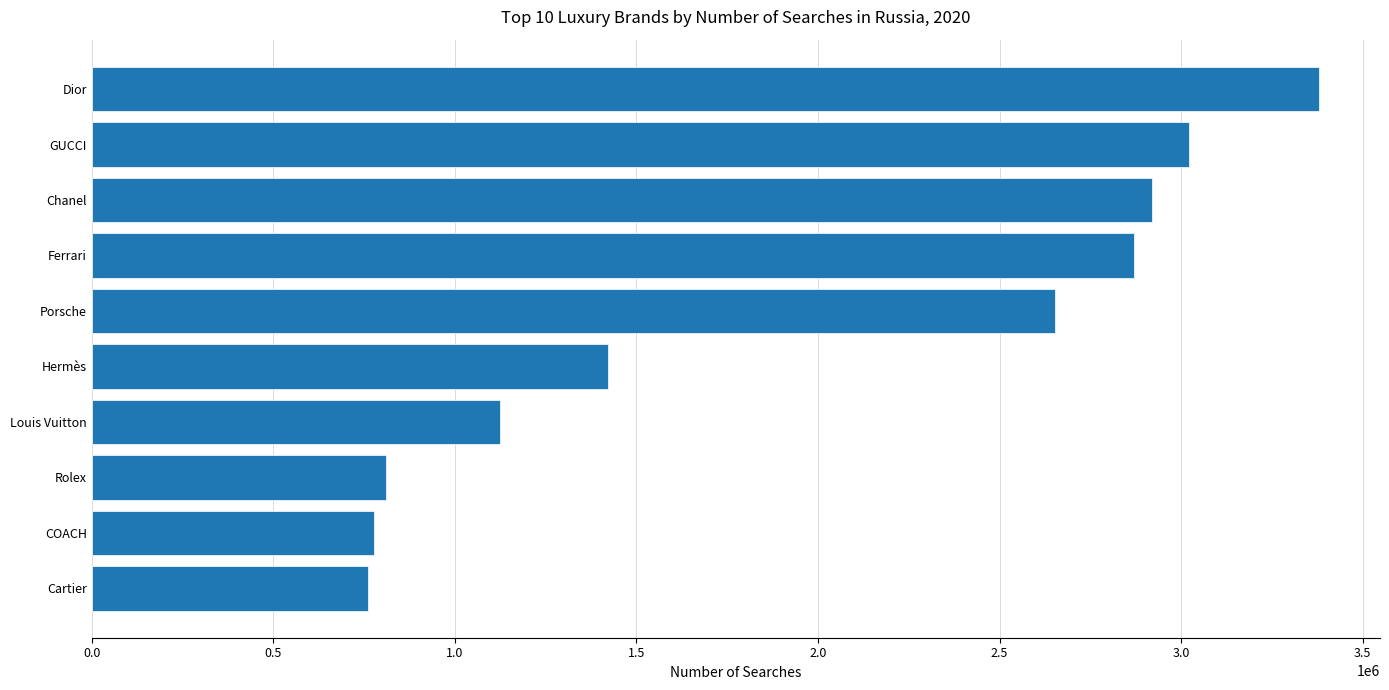

How many data points does each series have?

10